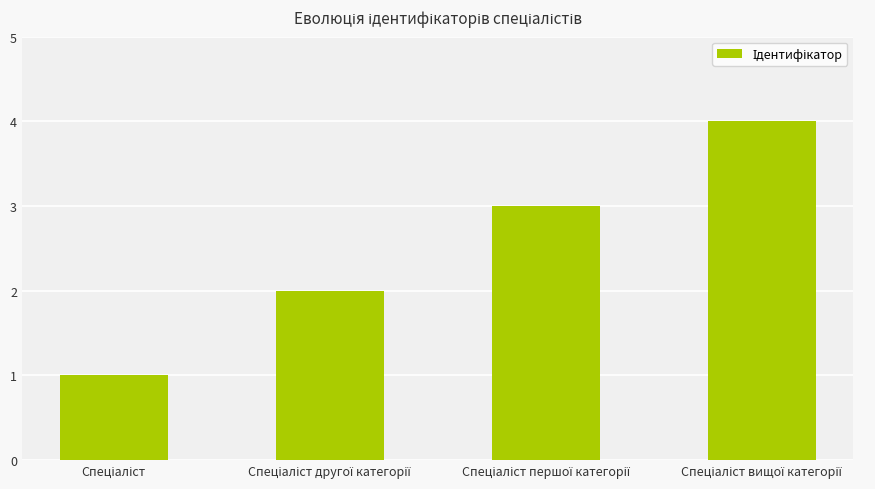

What is the value of the 2nd bar from the left?

2